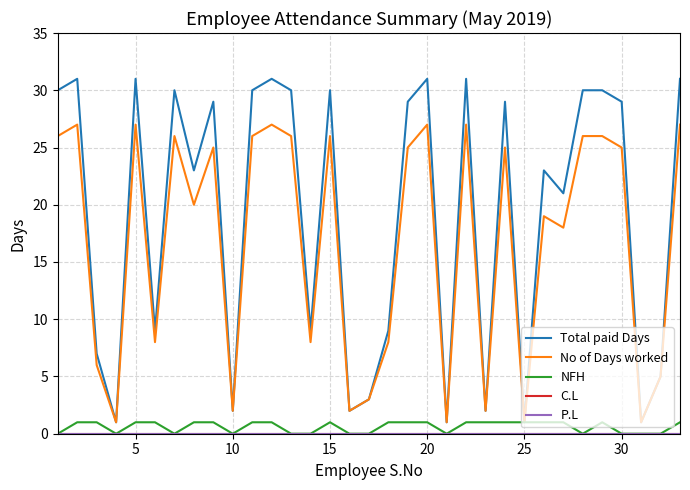

How many lines are shown in the chart?

5